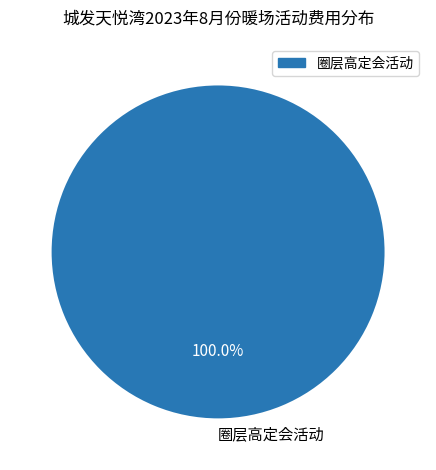

Rank the categories by value from highest to lowest.

圈层高定会活动